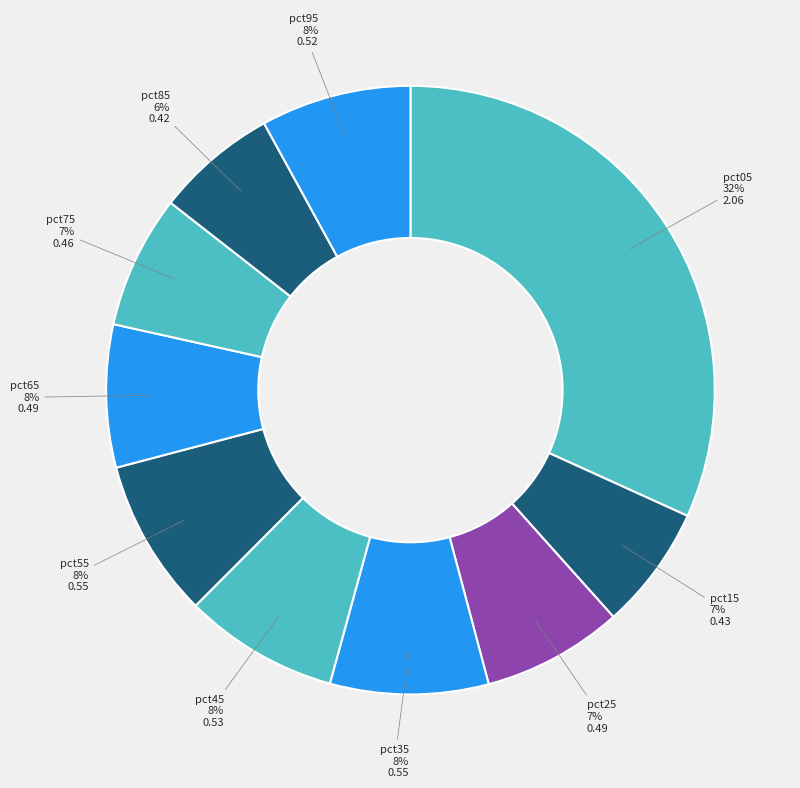

To the nearest percent, what is the combined percentage of pct05 and pct35?

40%